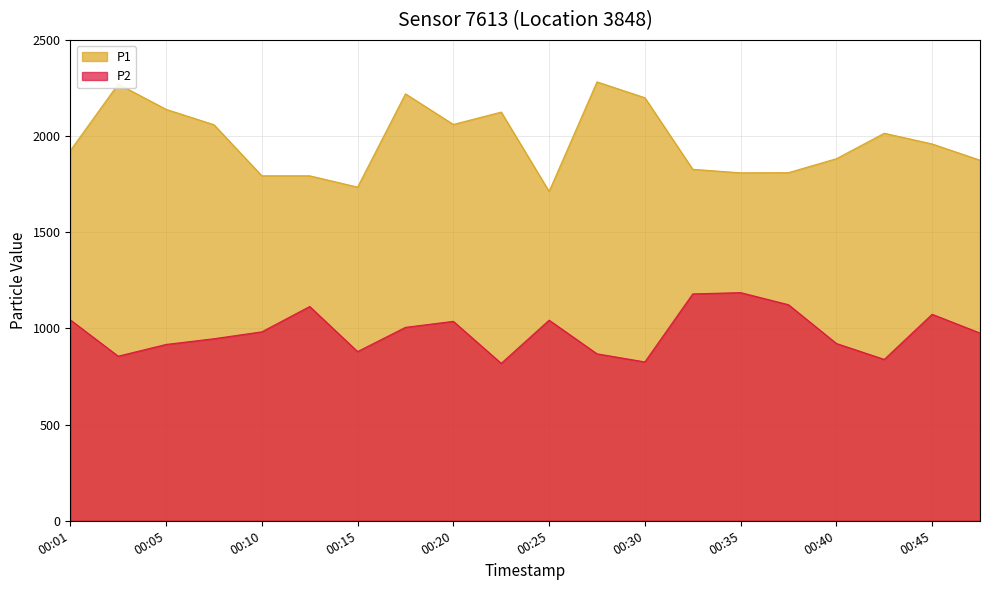

How many lines are shown in the chart?

2